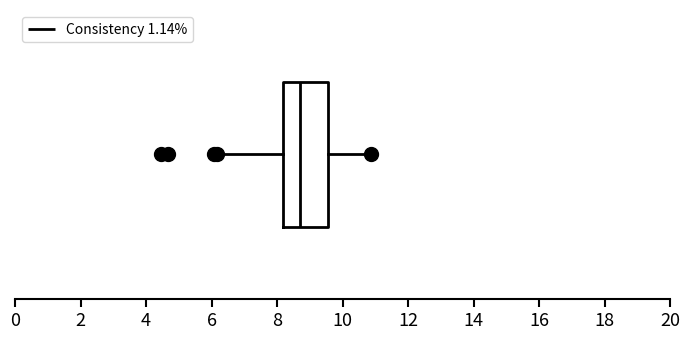

Read this box plot against the x-axis: the position of the median line, the range covered by the box, and the ends of both whiskers. The values are not printed on the chart, so give them approximately, as read against the axis.

median 8.6, box 8.2 to 9.6, whiskers 6.2 to 10.8